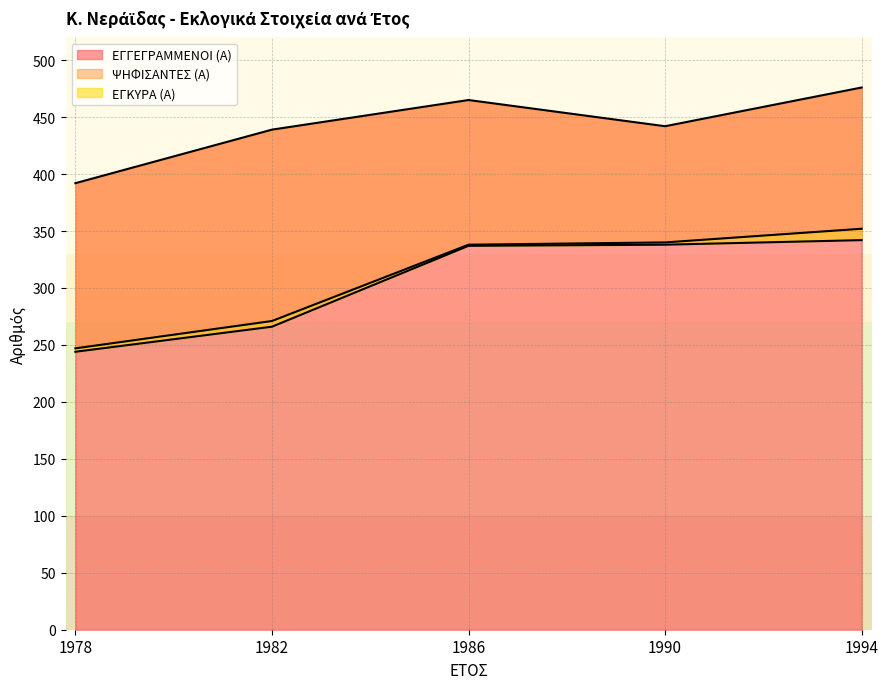

The ΕΓΚΥΡΑ (Α) series shows 342 at 1994. True or false?

True